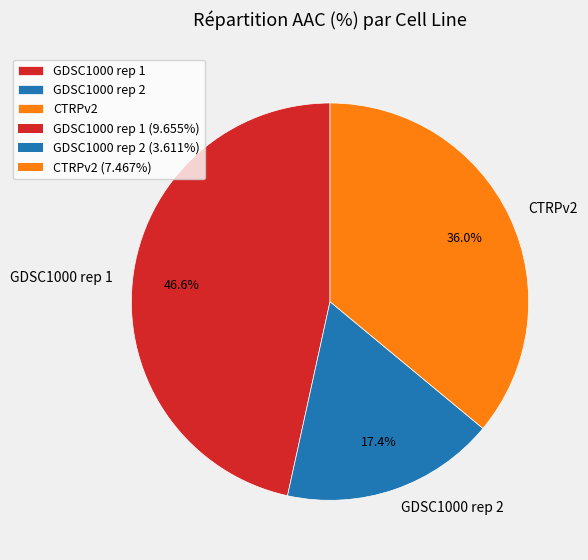

What portion of the pie excludes GDSC1000 rep 1?

53.4%